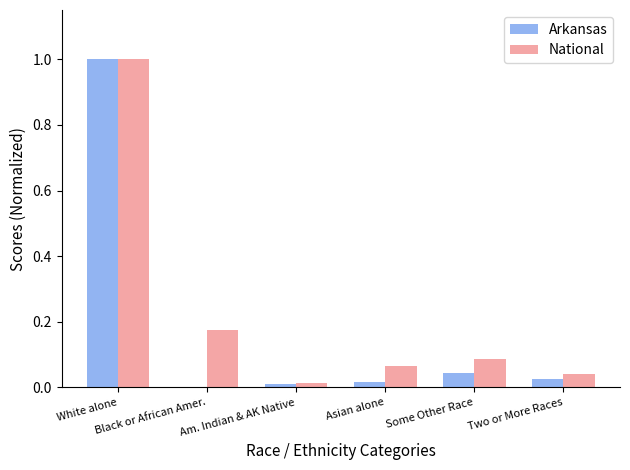

Which series has the largest range (max minus min)?

Arkansas